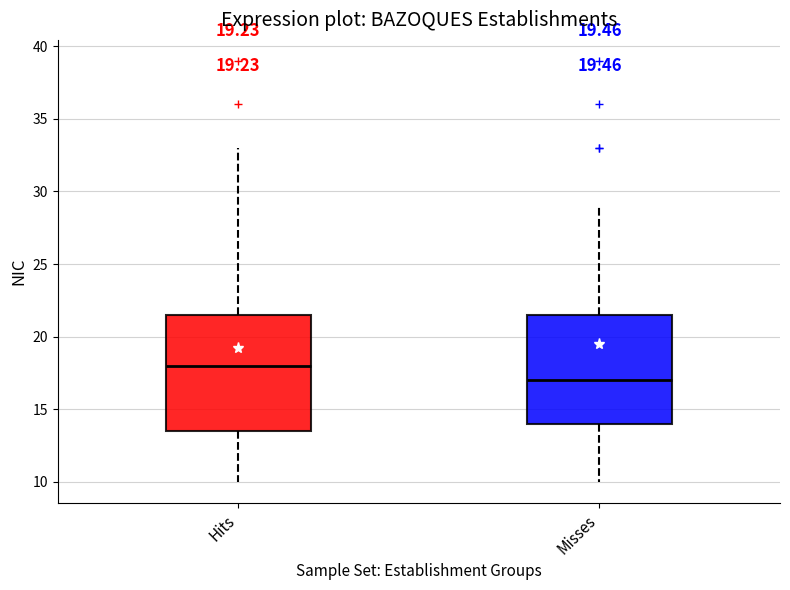

Where does the upper whisker of the box for Misses end on the y-axis? The values are not printed on the chart, so give them approximately, as read against the axis.

29.0